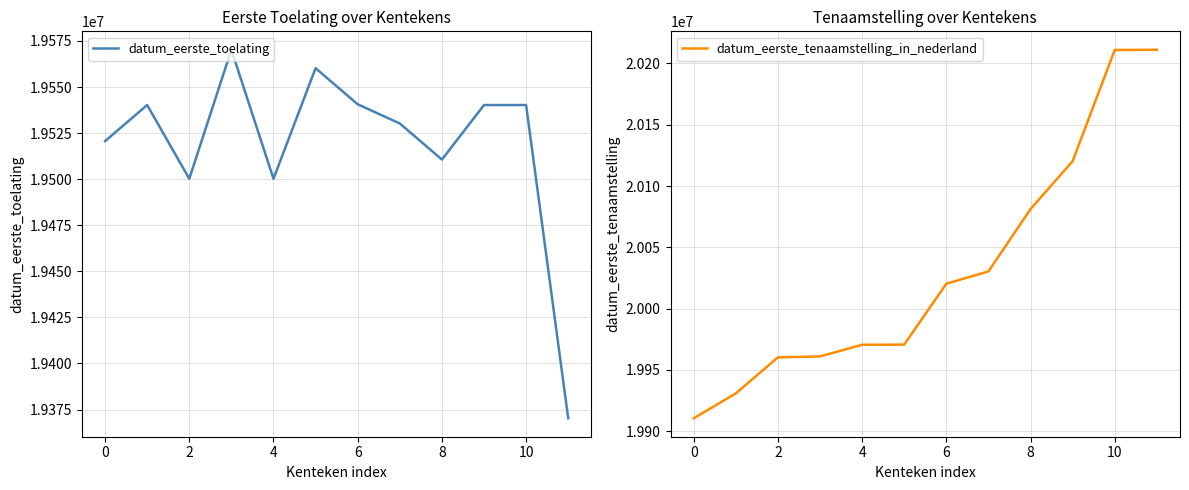

List the series in order of their peak value, highest first.

datum_eerste_tenaamstelling_in_nederland, datum_eerste_toelating